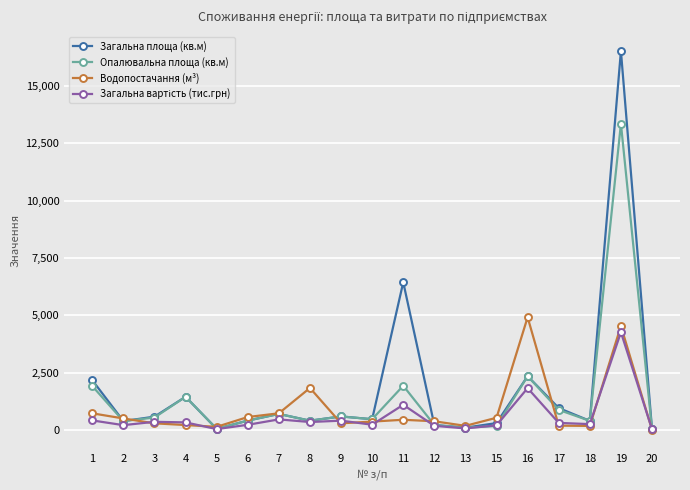

True or false: Водопостачання (м³) has more than 2 points higher than both neighbors.

True